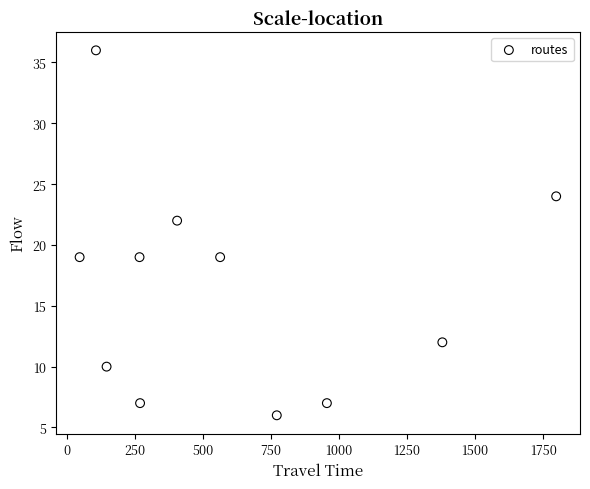

What Y value in the scatter plot is closest to 21?

22